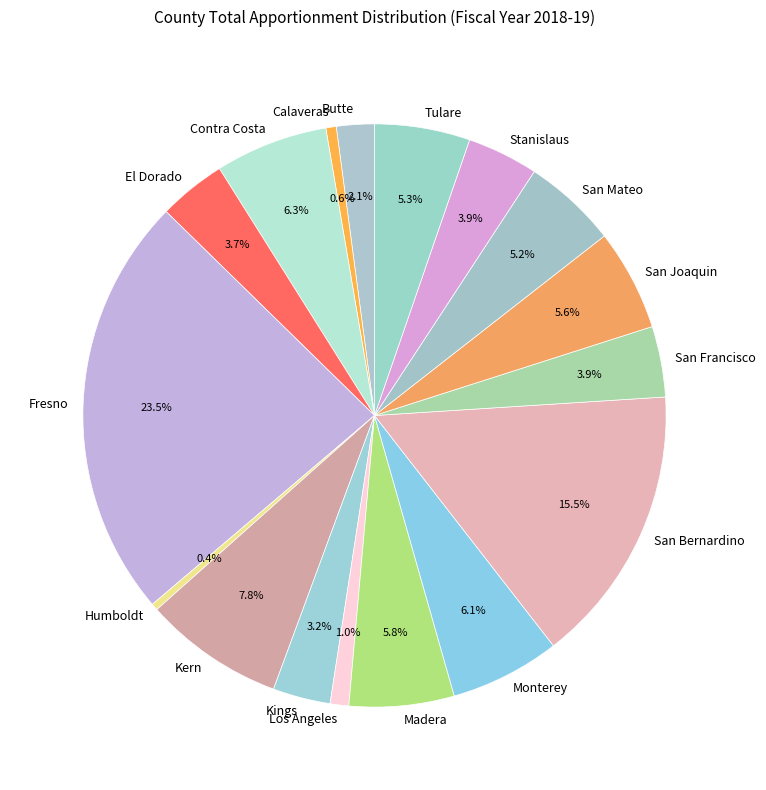

What is the largest slice in the pie chart?

Fresno